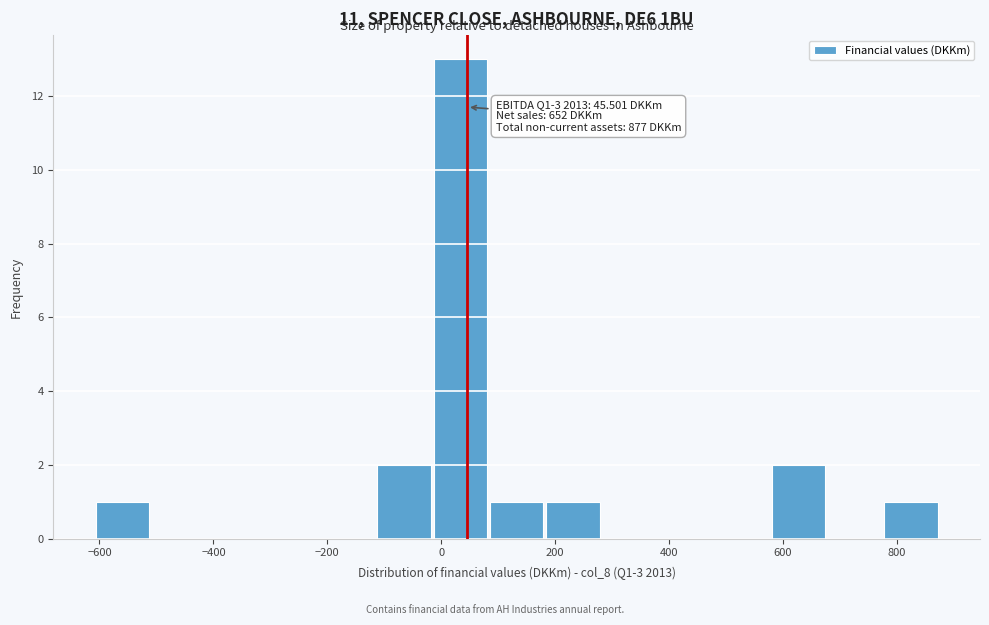

Over which range of the x-axis is the bar tallest?

-20 to 80